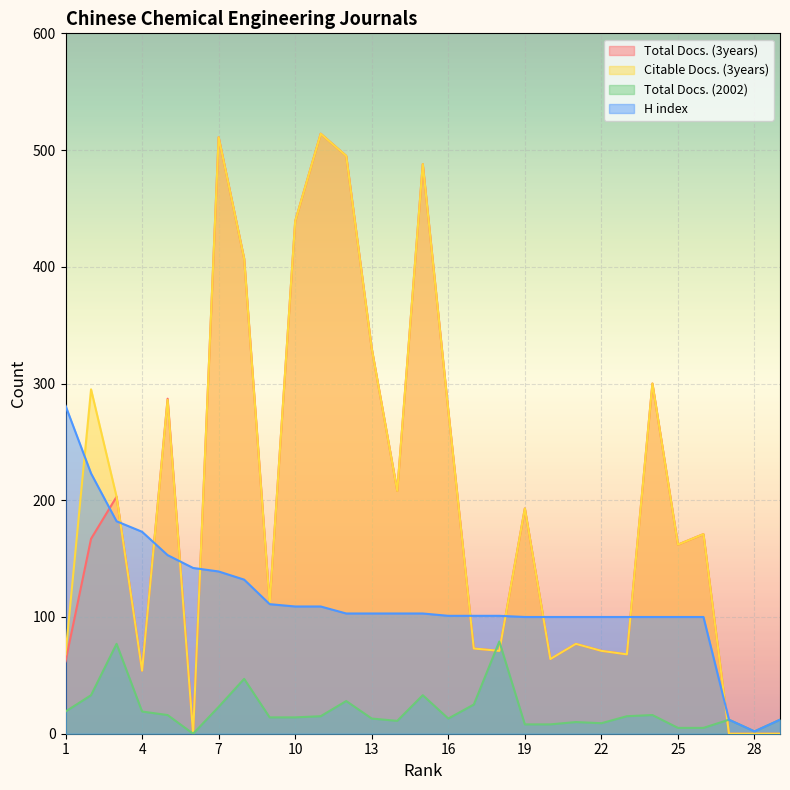

True or false: Citable Docs. (3years) and H index cross at least once.

True